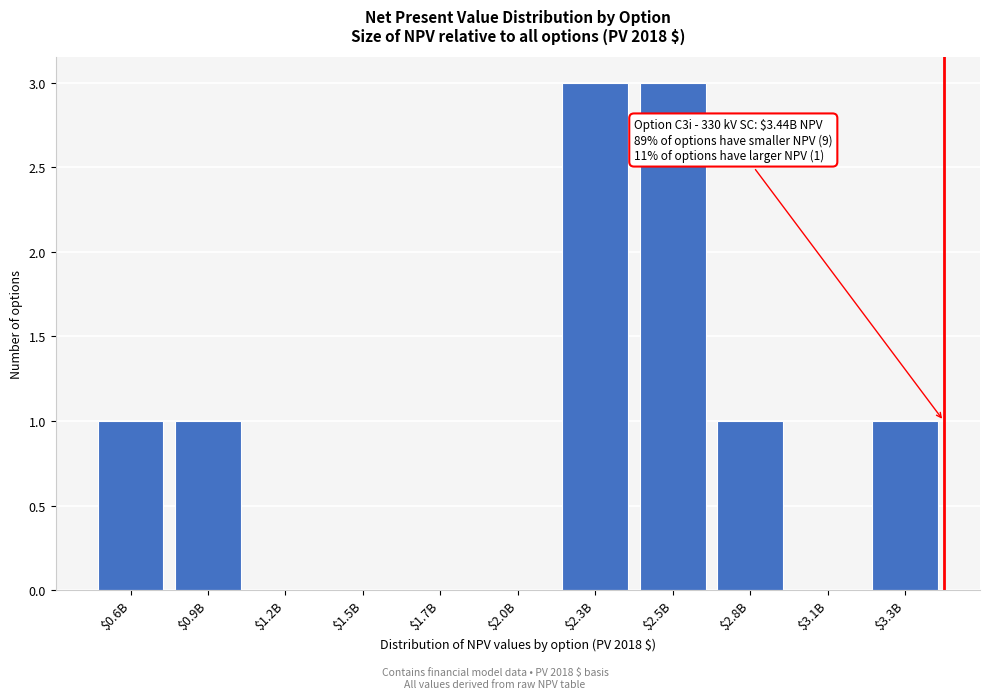

True or false: the data shows 1 at $3.3B.

True